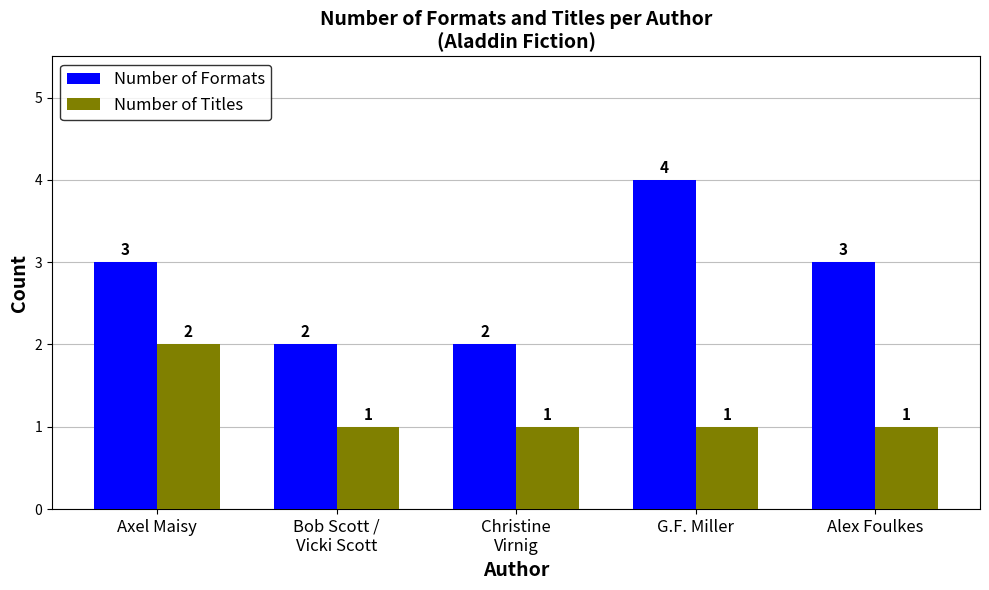

Between Axel Maisy and Alex Foulkes, which series saw the biggest shift?

Number of Titles